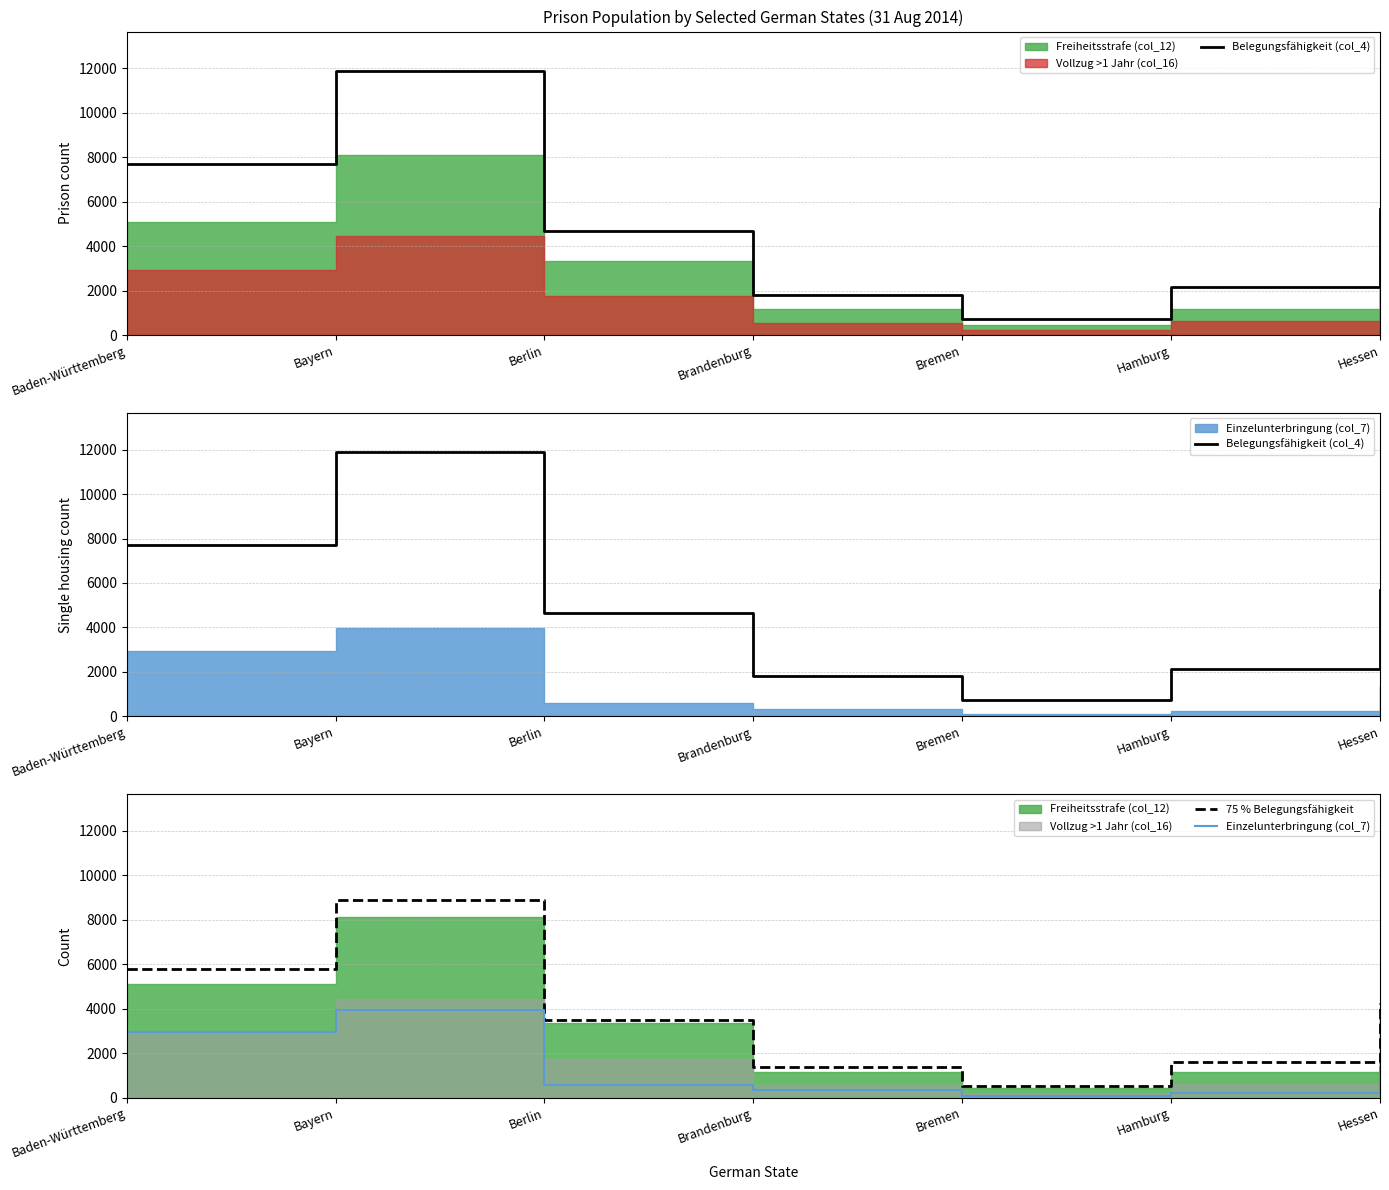

What position from the left is Berlin?

3